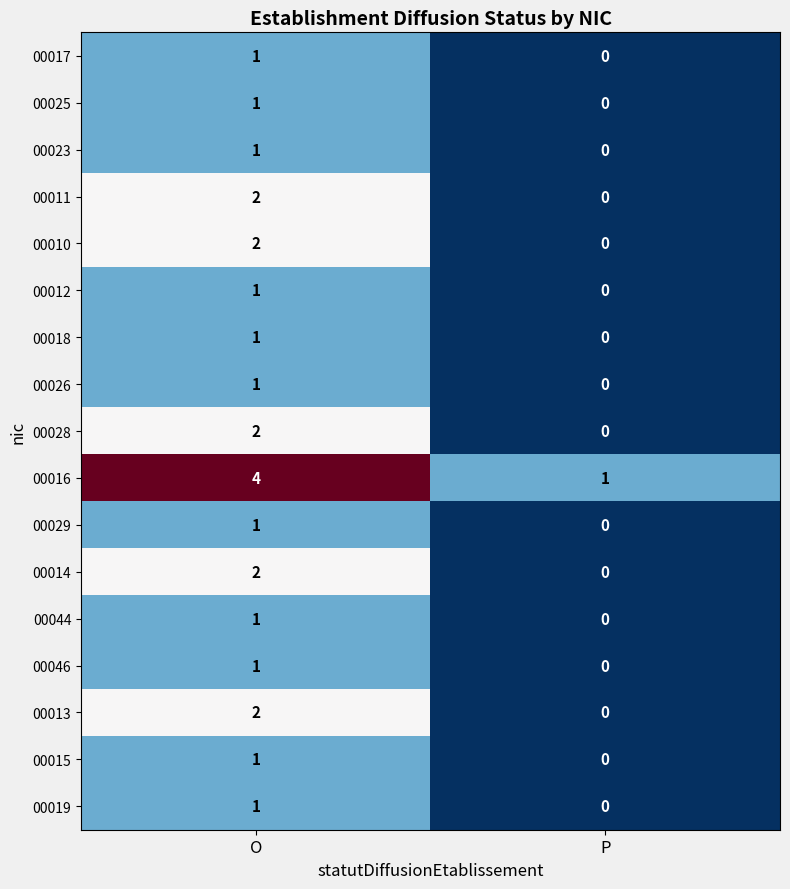

True or false: 00023 has a value of 0 at O.

False